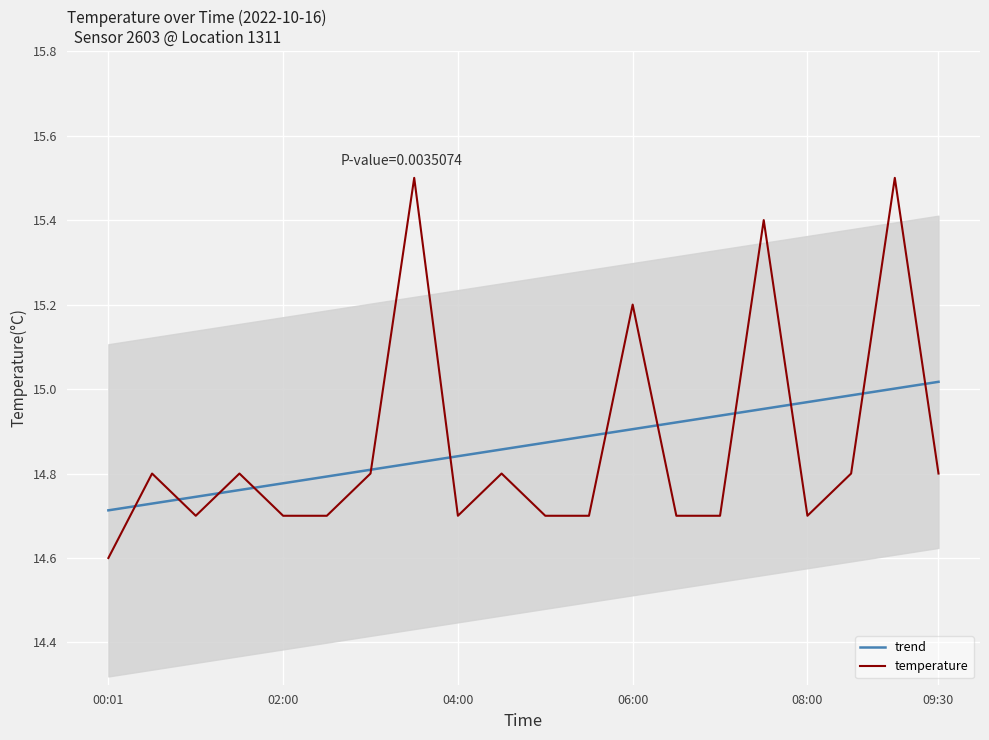

Is it true that temperature equals 20.5 at 08:00?

False